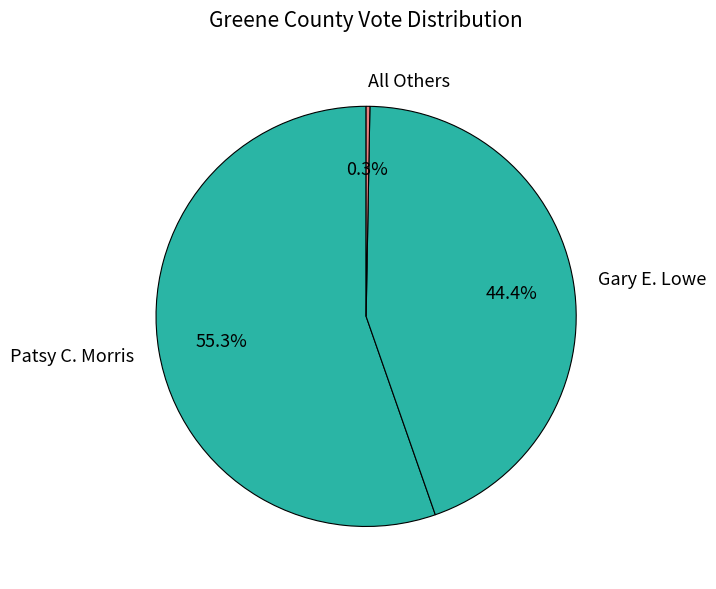

Is there any slice that represents more than half of the pie?

Yes